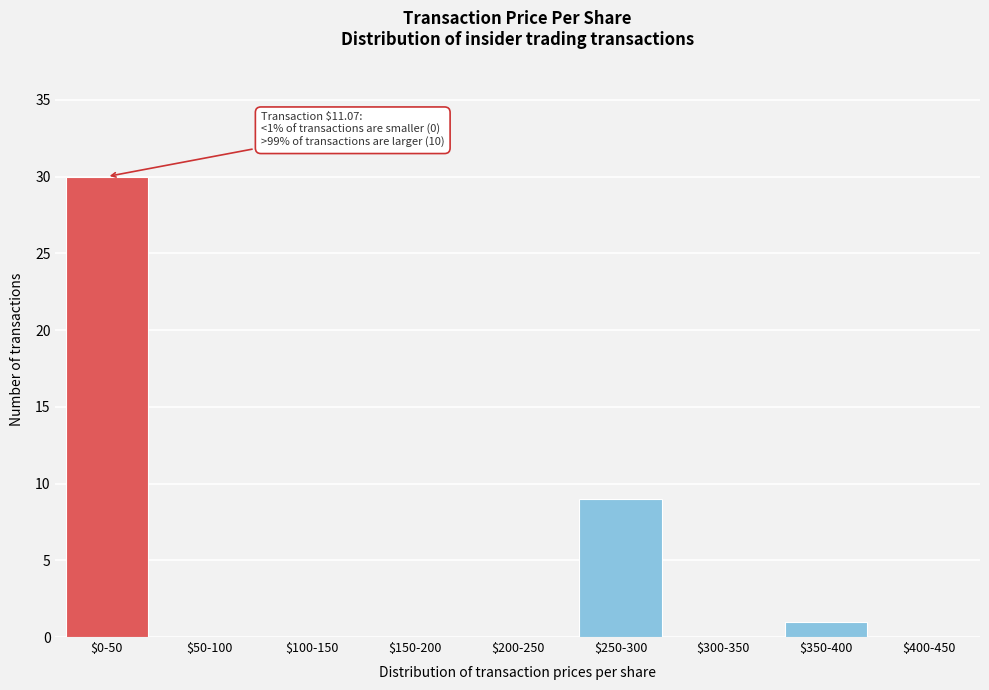

Where is the data nearest to the value 15?

$250-300